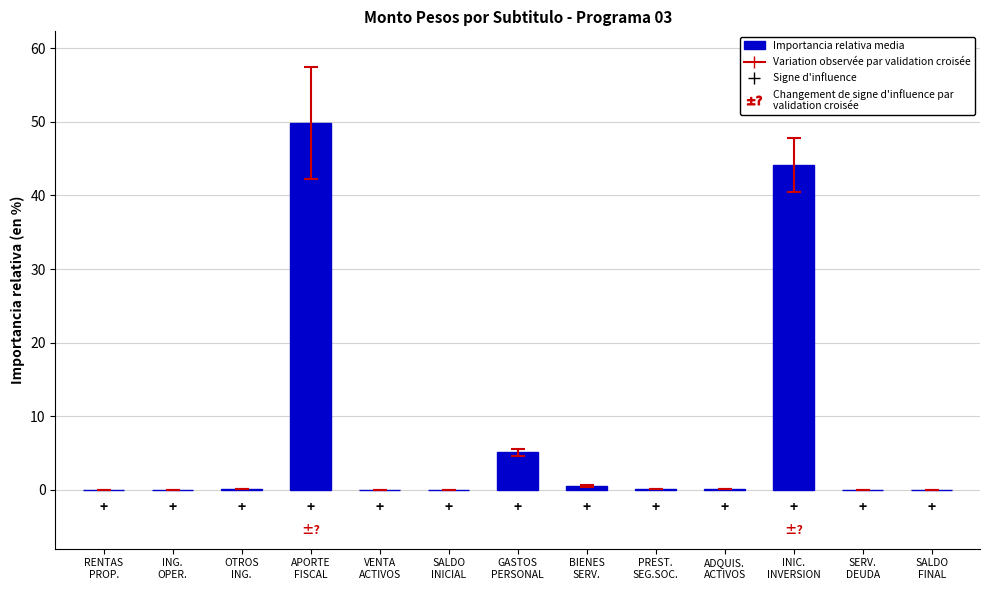

What is the sum of all values?

100.0